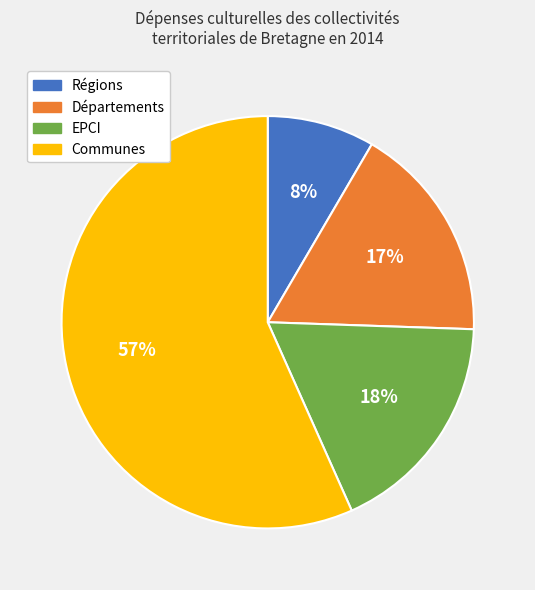

Does Communes represent more than half of the total?

Yes